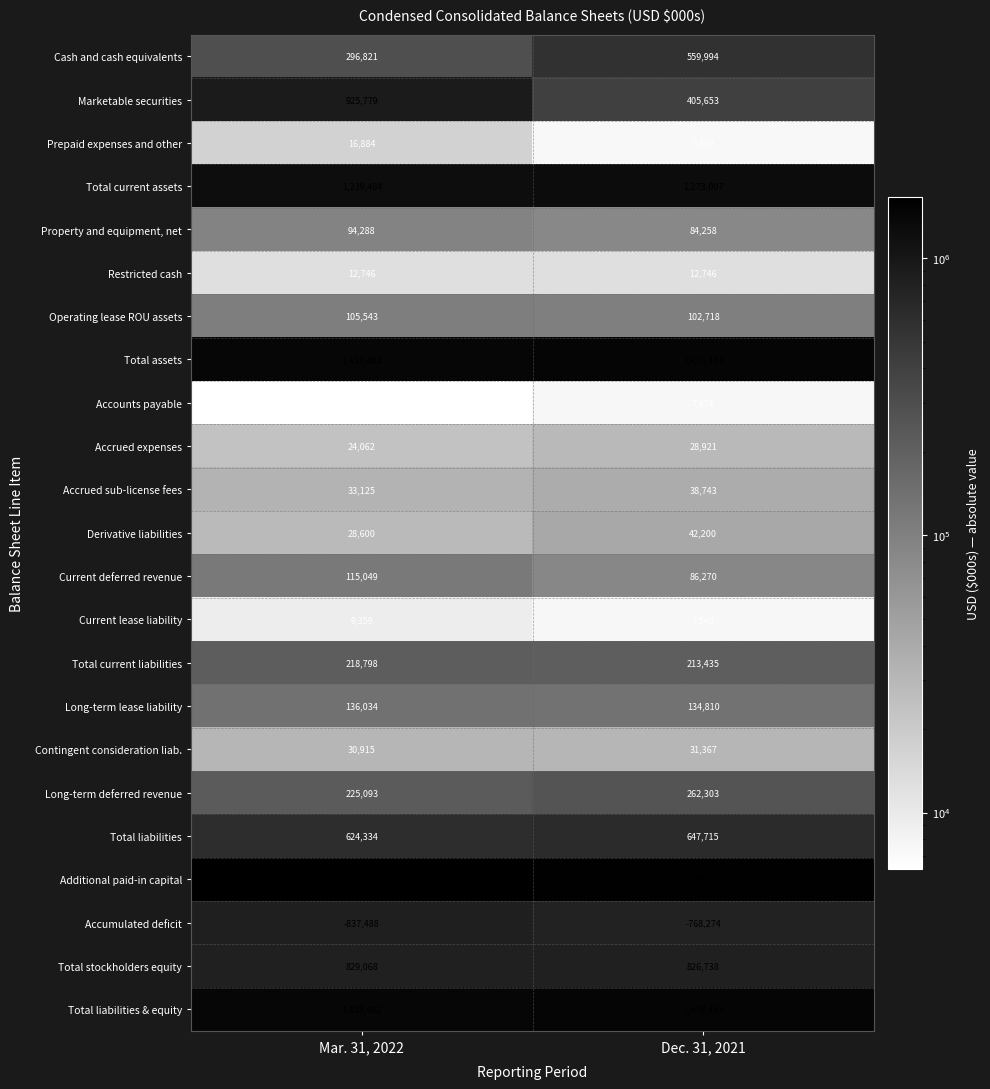

The Accrued sub-license fees series shows 33125 at Mar. 31, 2022. True or false?

True